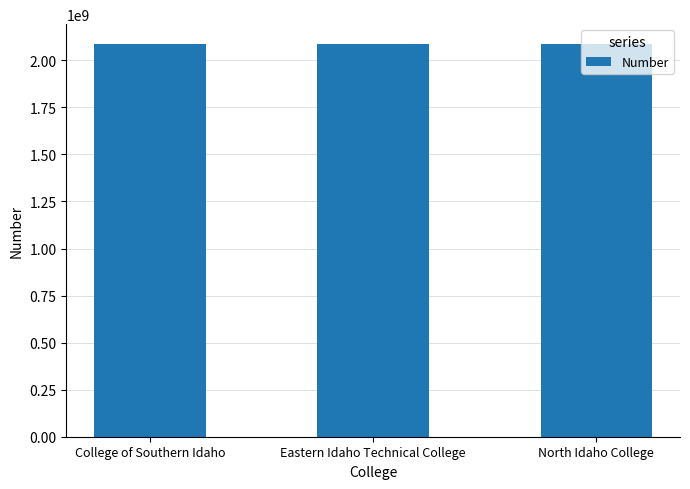

How many values are below 2087326221?

1